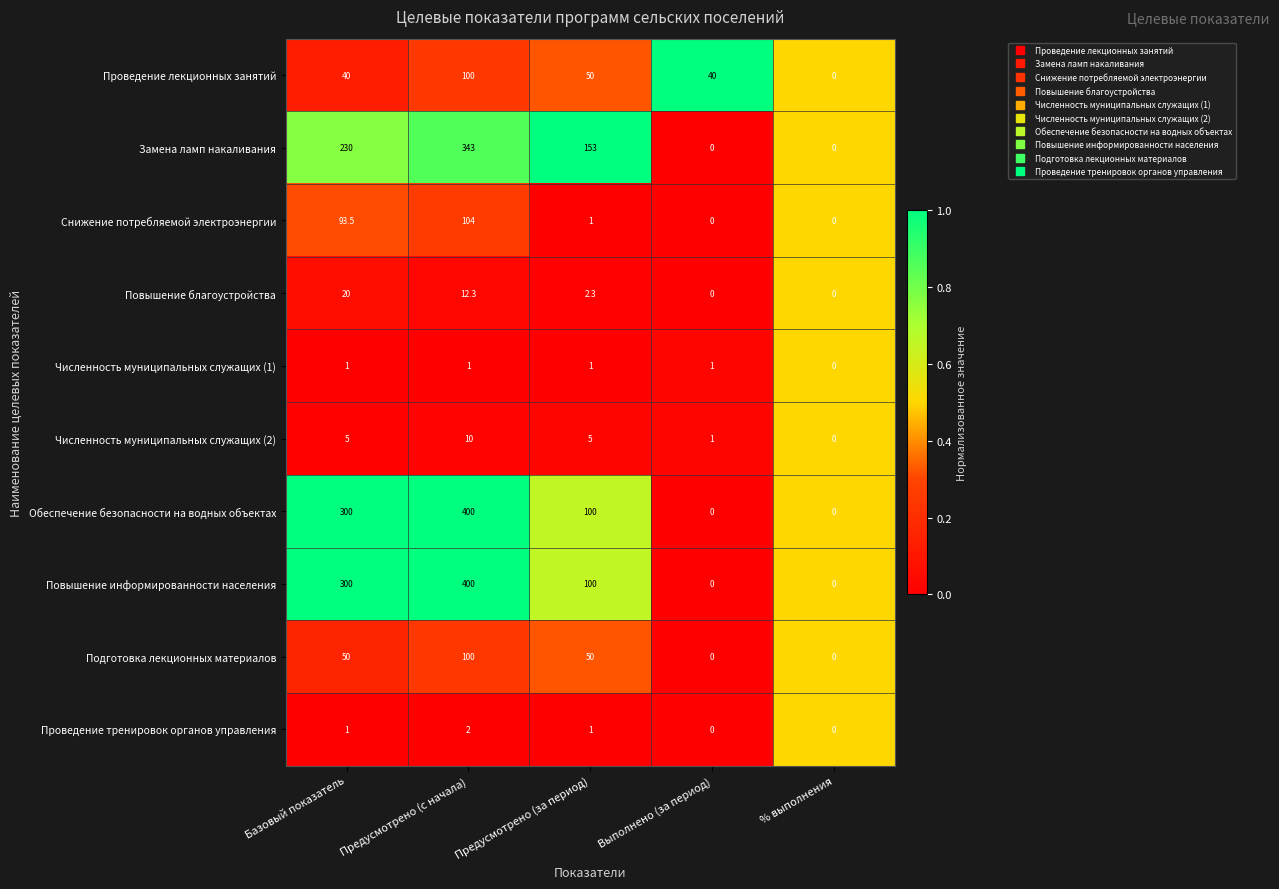

At which category is the sum across all series the highest?

Предусмотрено (с начала)